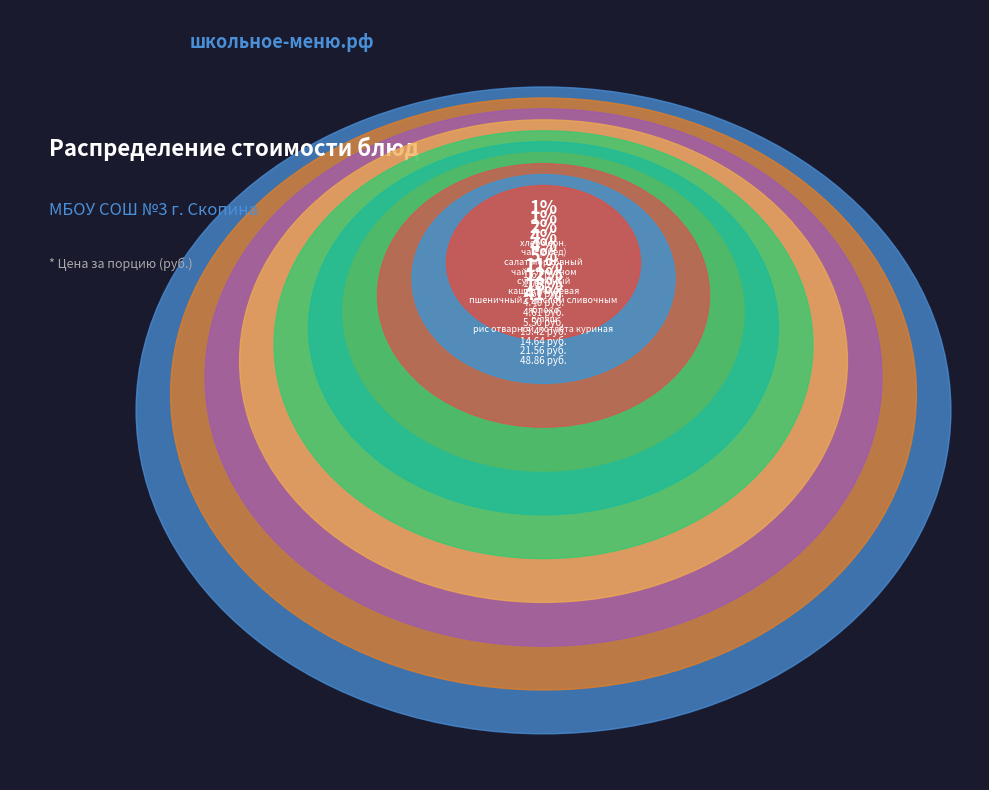

What is the ratio of the value at каша гречневая to the value at чай (обед)?

3.1